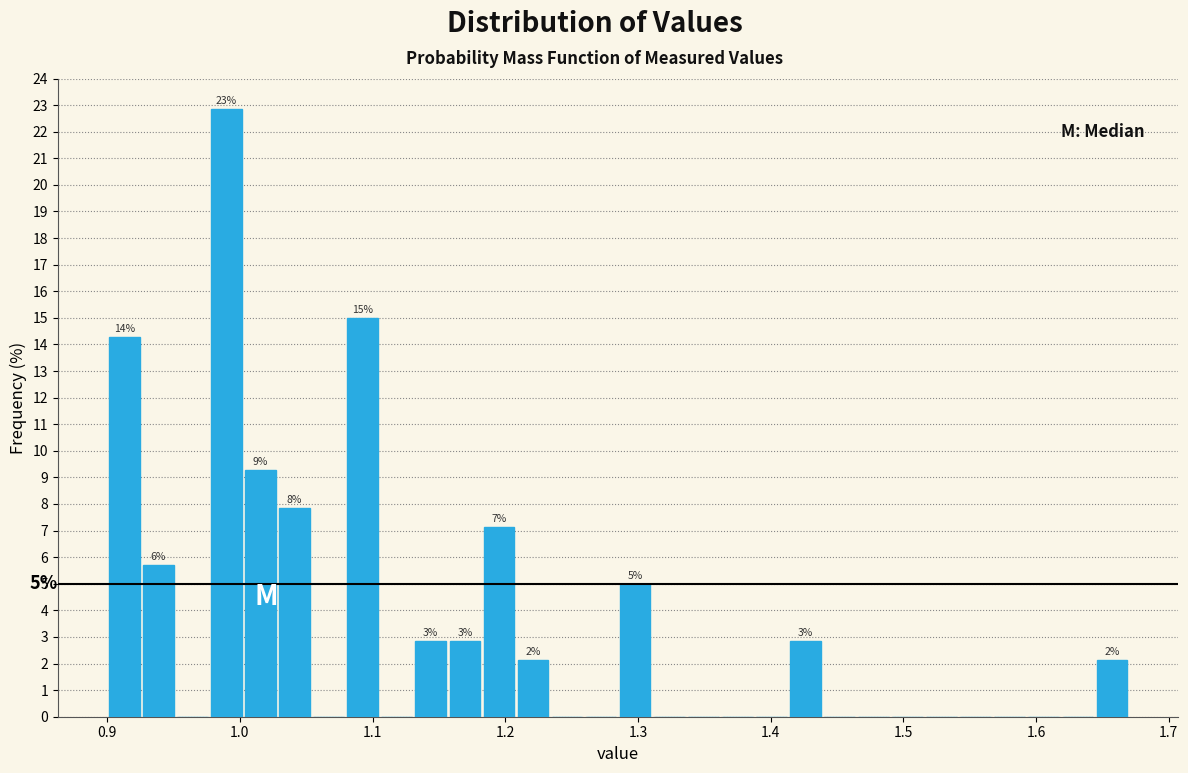

Read against the x-axis, roughly where is the centre of the tallest bar?

0.99